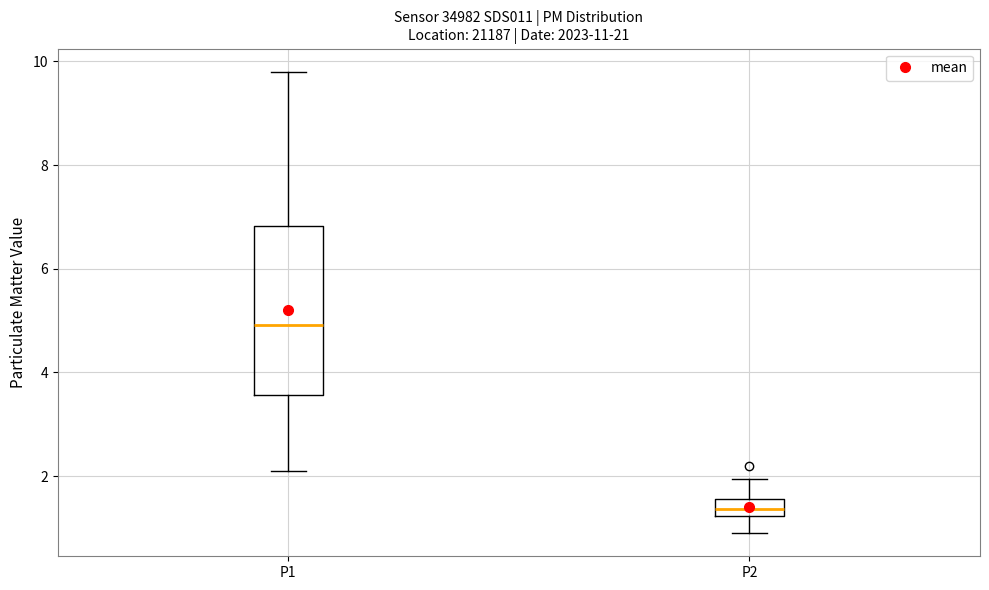

Where does the upper whisker of the box for P2 end on the y-axis? The values are not printed on the chart, so give them approximately, as read against the axis.

2.0